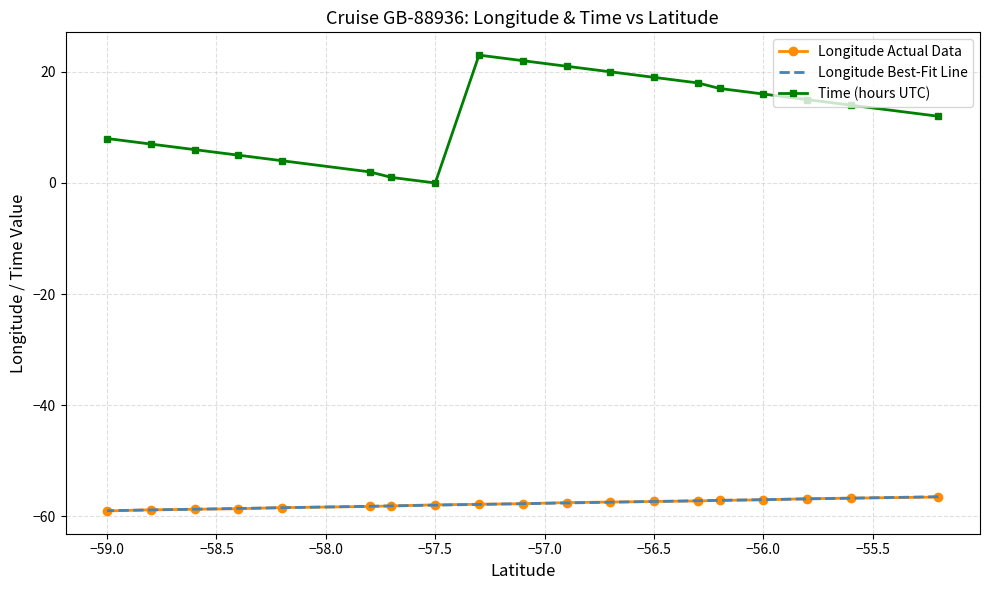

True or false: Time (hours UTC) and Longitude Best-Fit Line cross at least once.

False